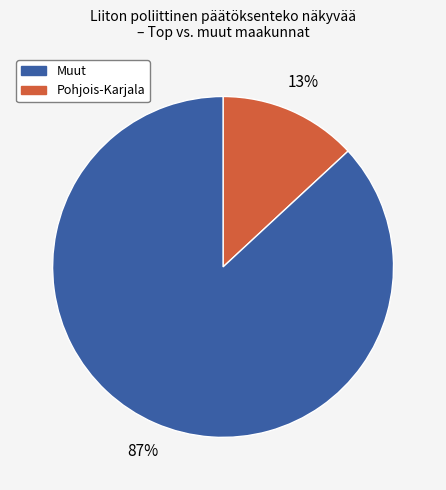

Is there a majority slice in this chart?

Yes